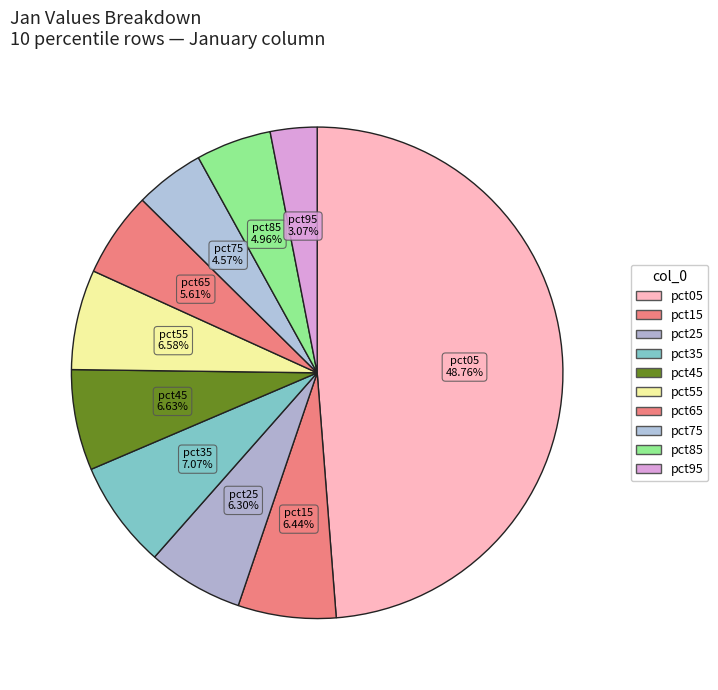

How many slices are in this pie chart?

10